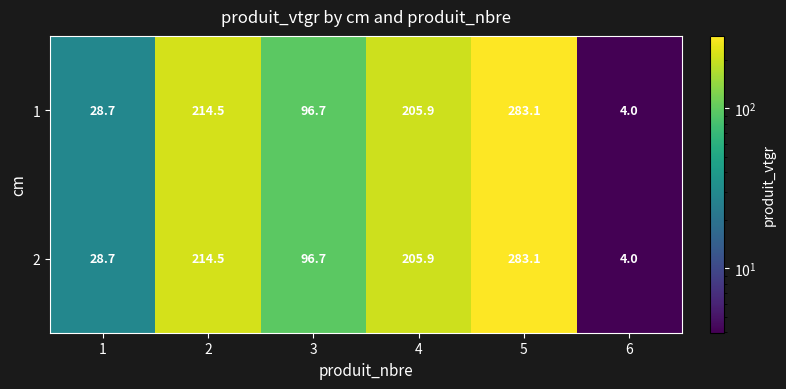

List the labels in order of 1 value, smallest first.

6, 1, 3, 4, 2, 5